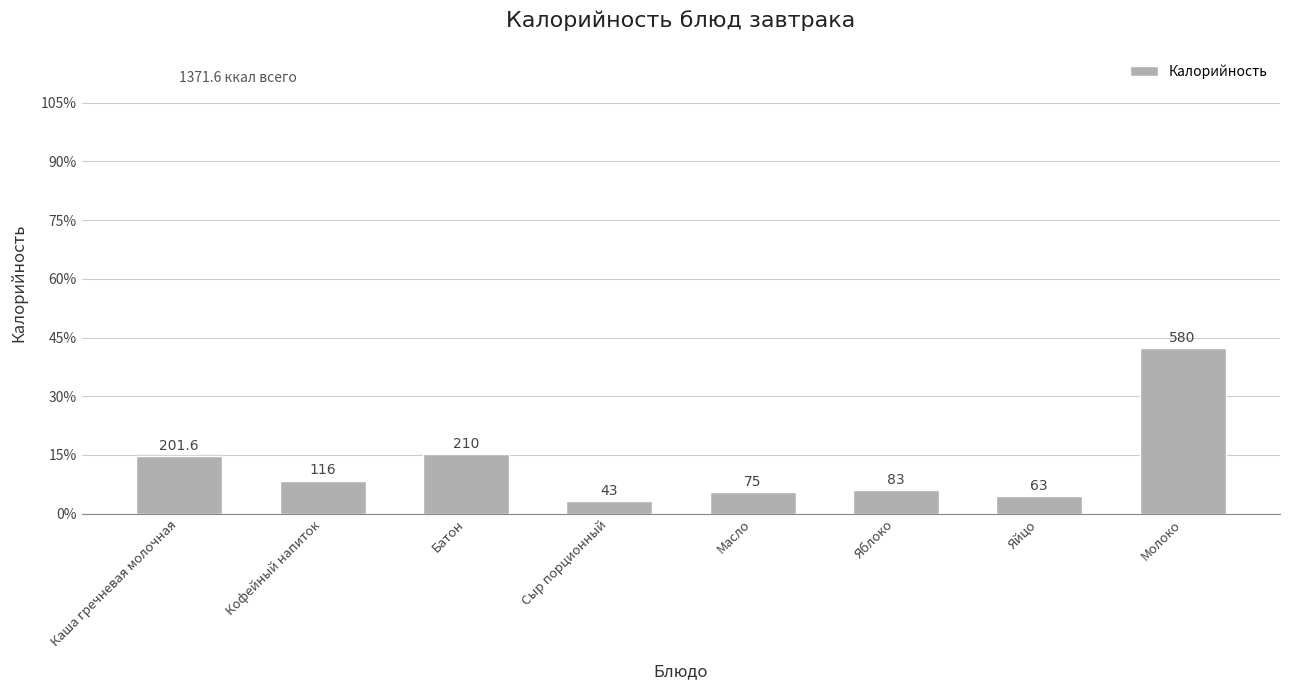

What is the ratio of the value at Кофейный напиток to the value at Сыр порционный?

2.7